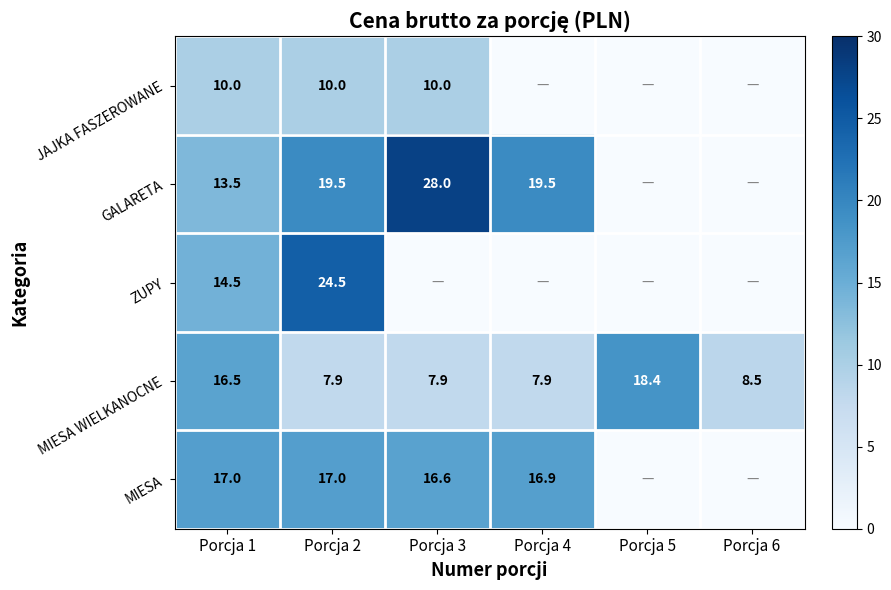

Read the MIESA WIELKANOCNE value at Porcja 4.

7.9